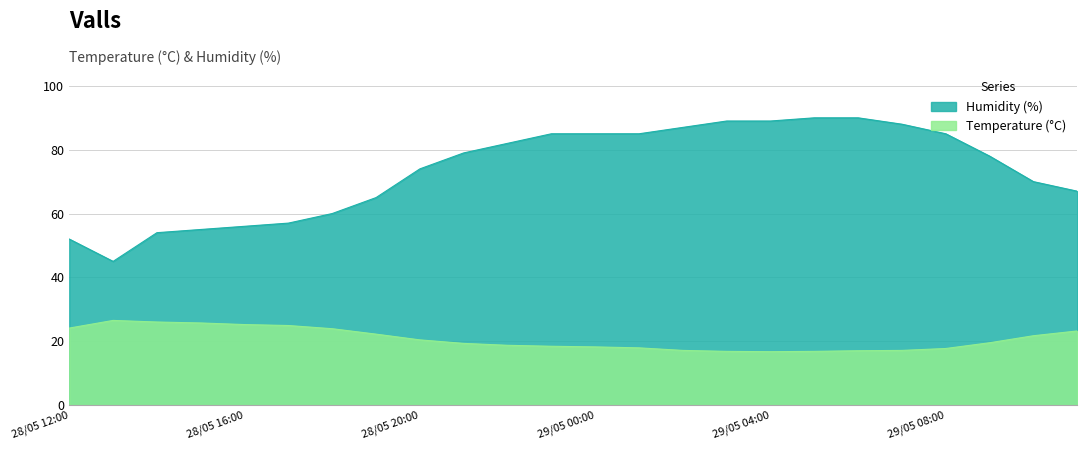

Which series has the largest range (max minus min)?

Humidity (%)